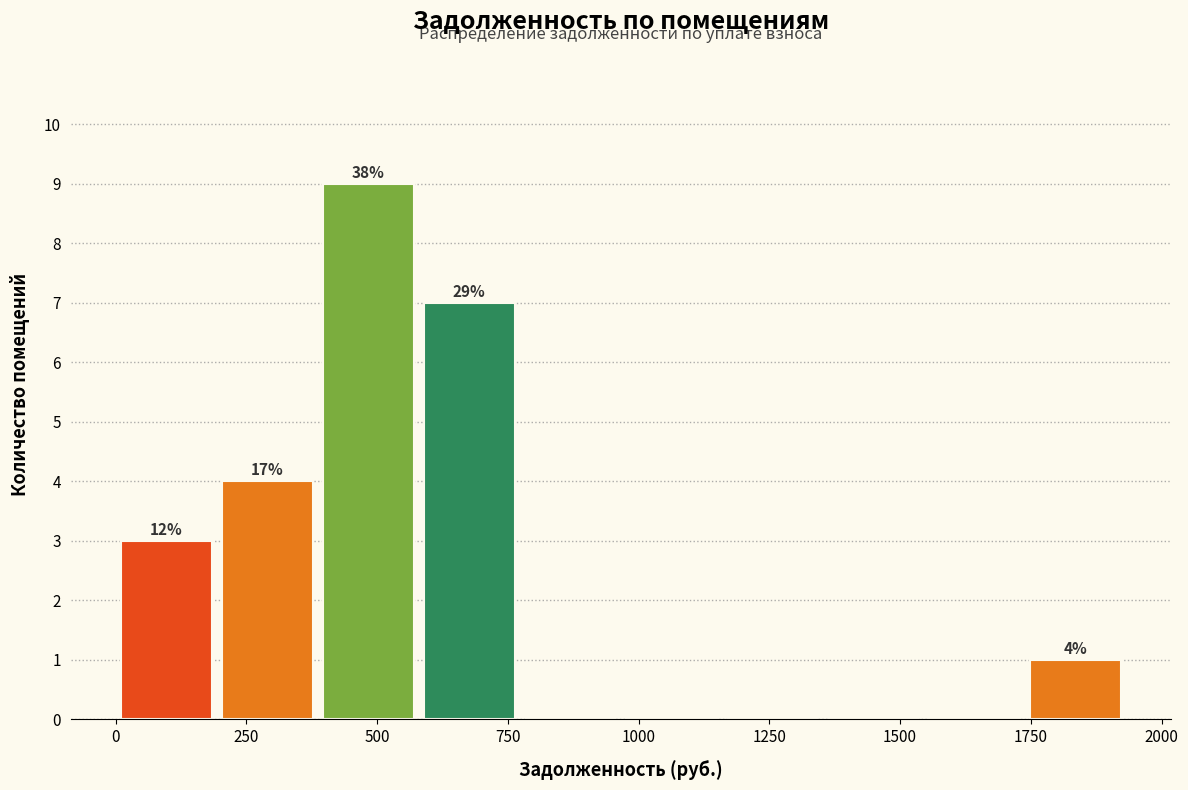

Read against the x-axis, roughly where is the centre of the tallest bar?

500